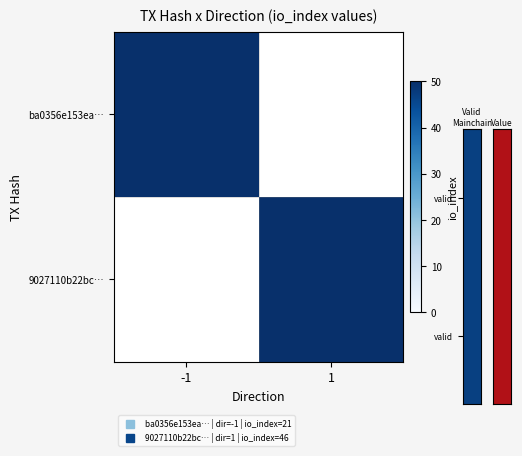

True or false: 9027110b22bc… has a value of 46.0 at 1.

True